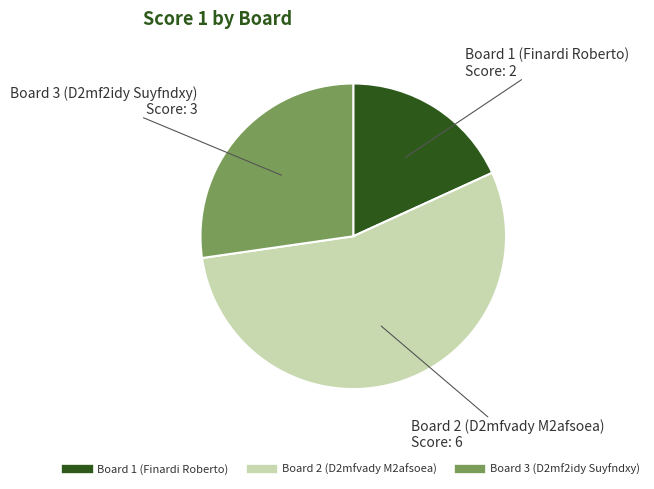

Is the sum of Board 2 (D2mfvady M2afsoea) and Board 3 (D2mf2idy Suyfndxy) greater than half?

Yes